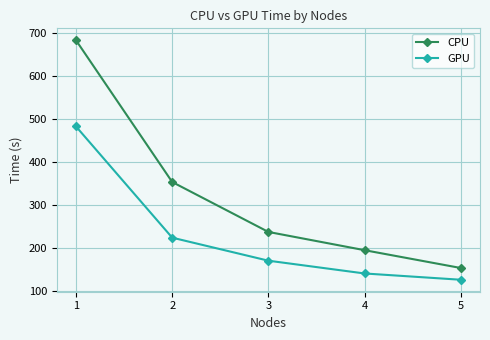

Is this an area chart (filled region under the line)?

No